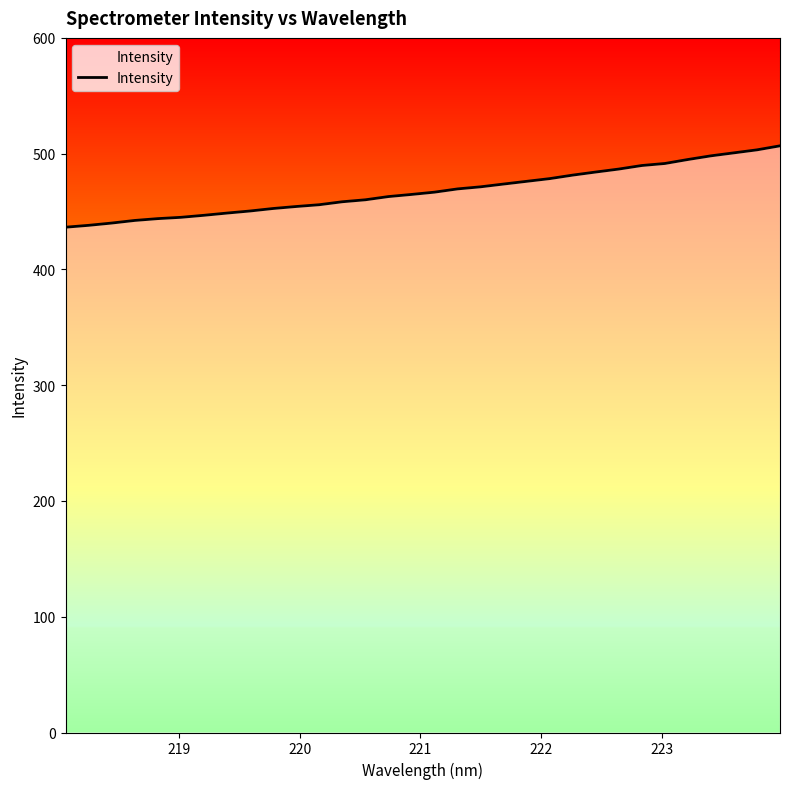

What is the average value?

467.9